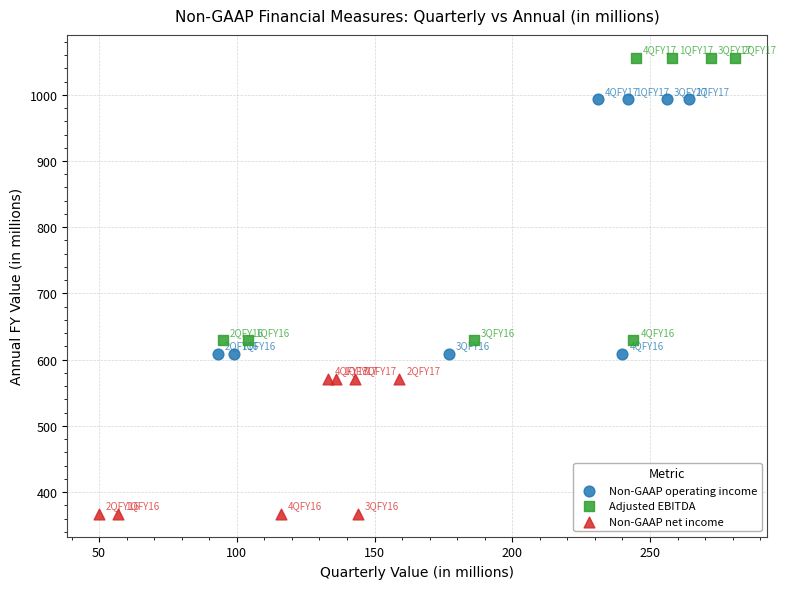

What are all the series names shown in the legend?

Non-GAAP operating income, Adjusted EBITDA, Non-GAAP net income